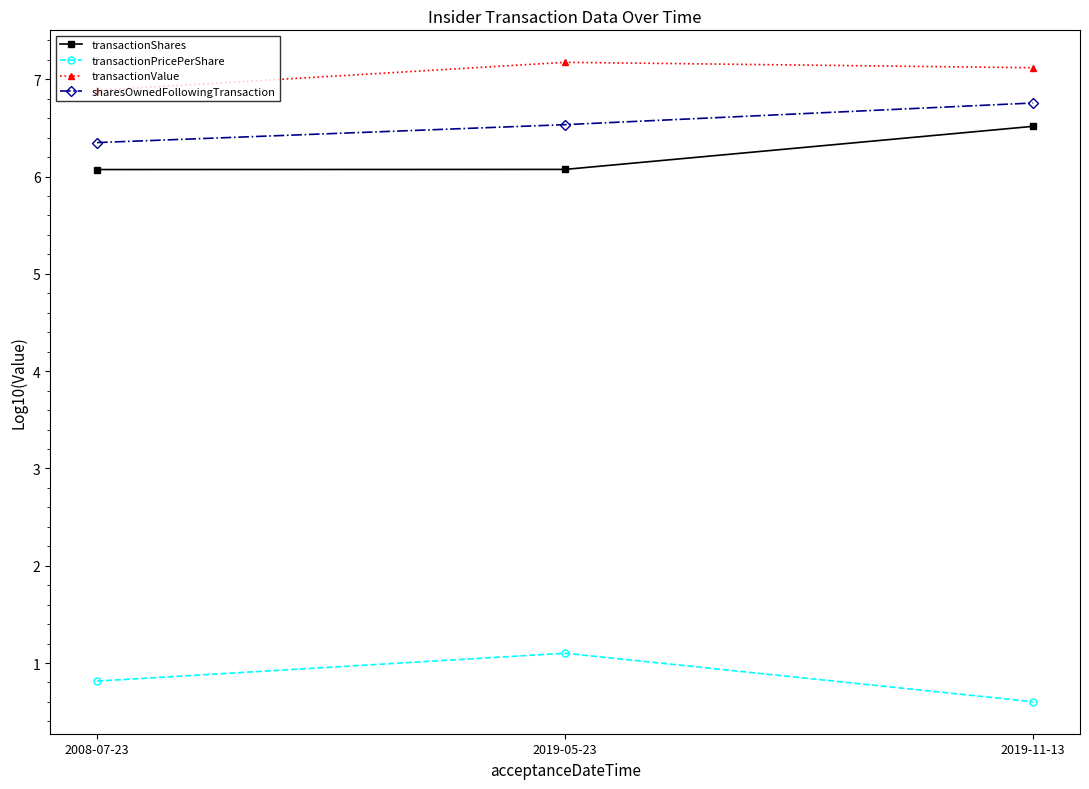

How many data points in transactionValue are above 7?

2